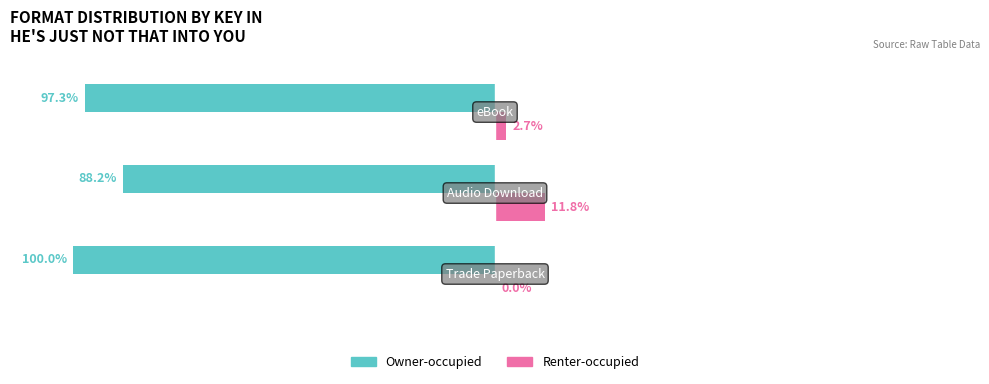

Which series has the largest total across all categories?

Renter-occupied